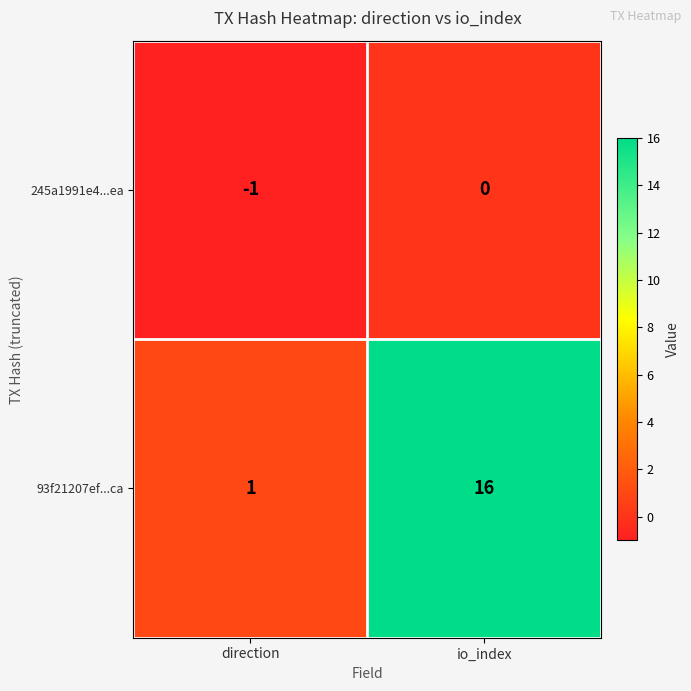

Reading left to right, transcribe all the data shown in this chart.

245a1991e4...ea: -1	0
93f21207ef...ca: 1	16